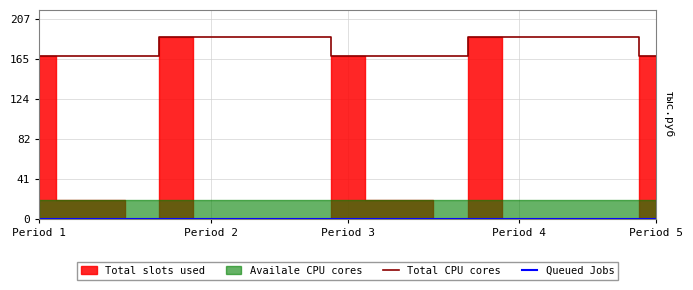

True or false: Total CPU cores and Queued Jobs intersect in this chart.

False